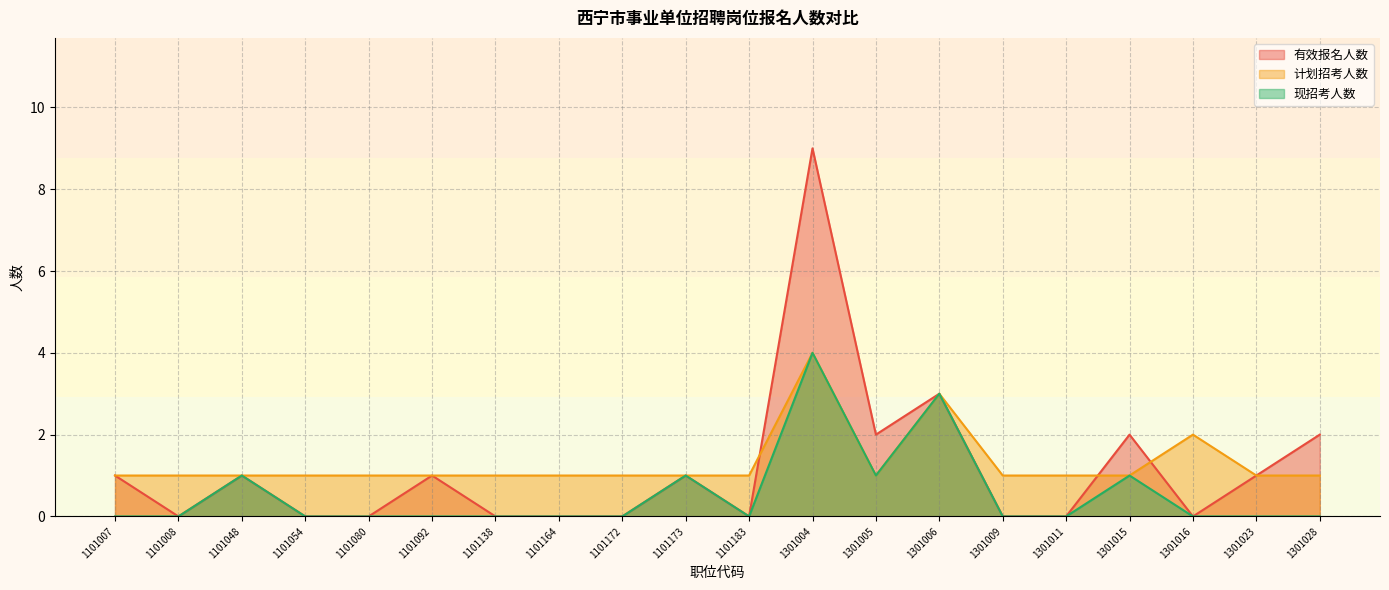

What is the minimum value for 计划招考人数?

1